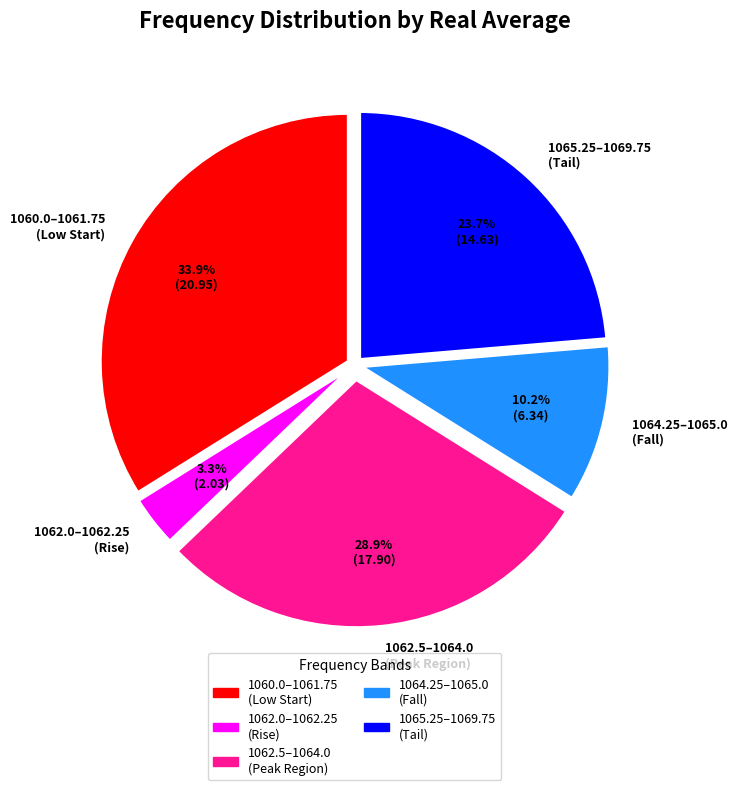

Does 1064.25–1065.0 (Fall) account for over 50% of the chart?

No